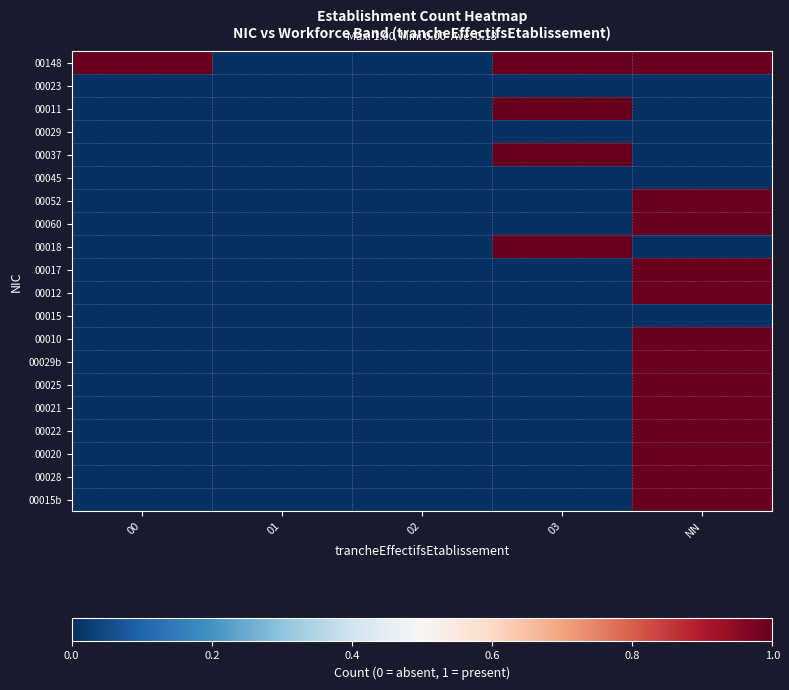

What is the maximum value shown in the chart?

1